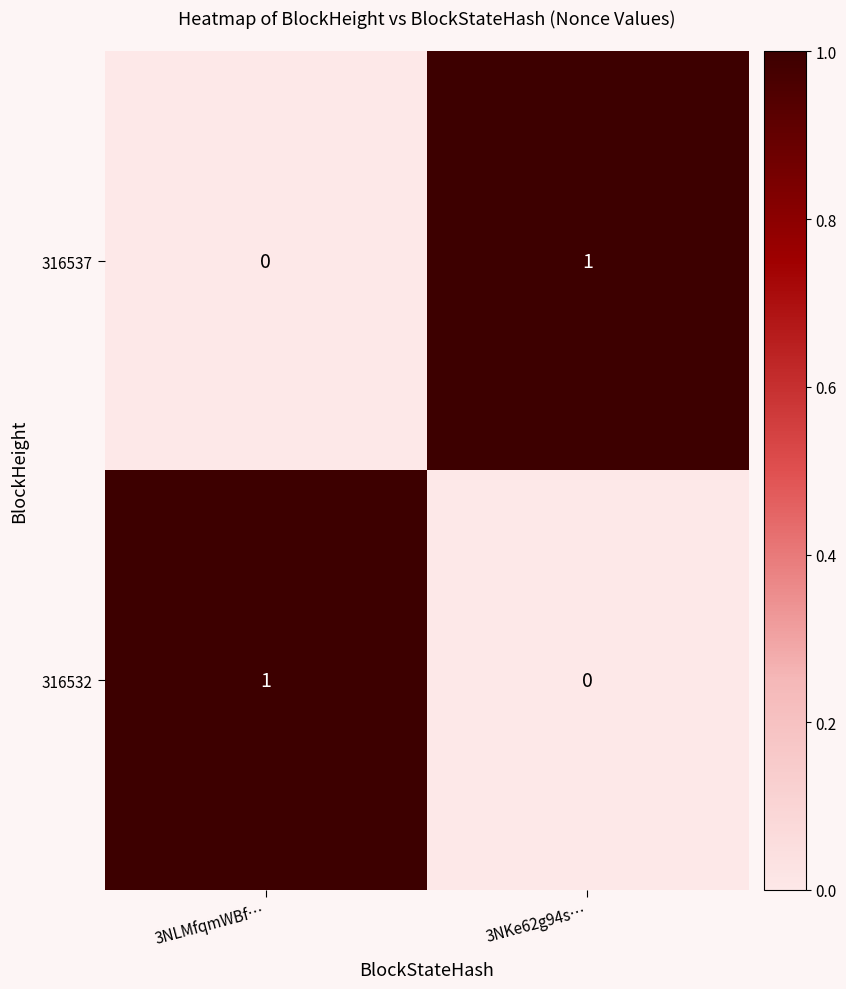

At 3NKe62g94s…, list the series in order from largest to smallest.

316537, 316532